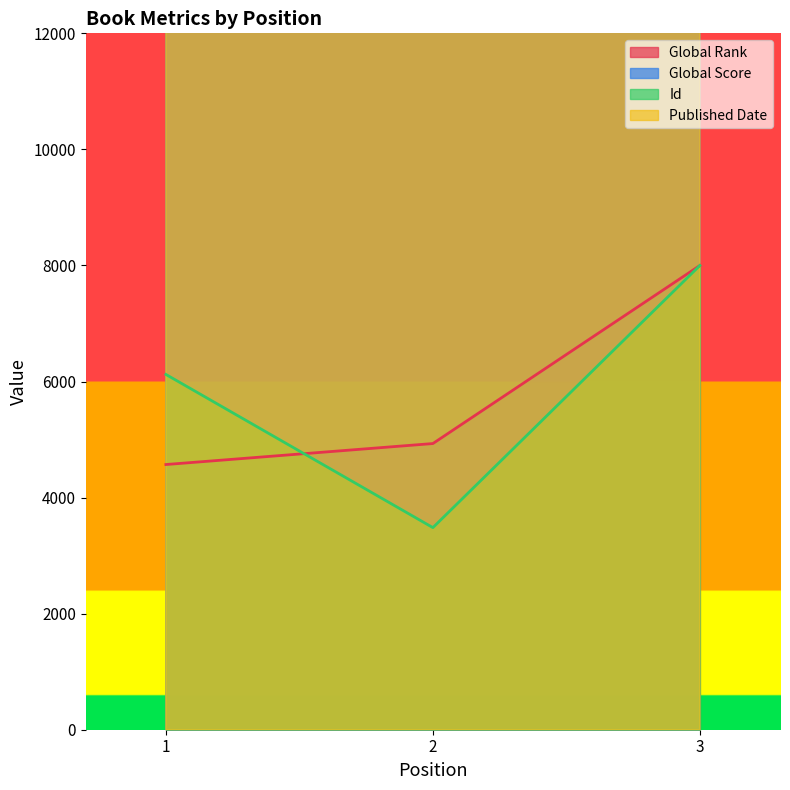

True or false: Global Score has a value of 383325.7 at 2.

False